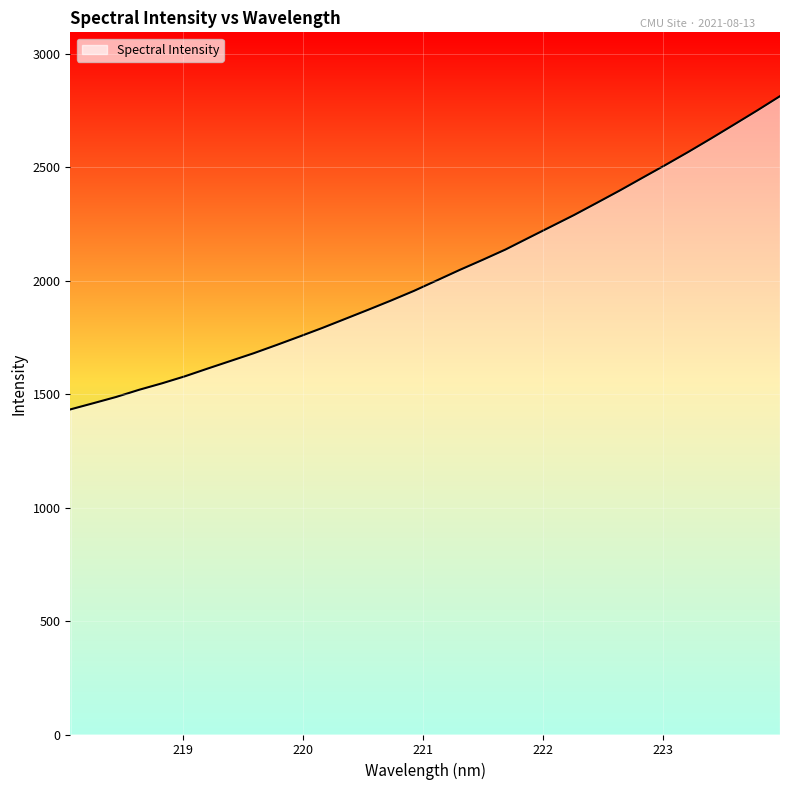

What is the minimum value shown in the chart?

1432.6